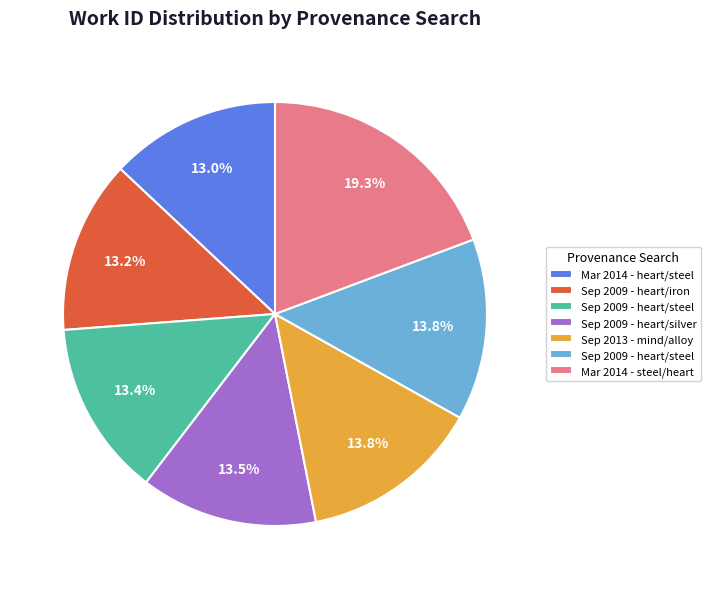

Does any single category account for the majority?

No